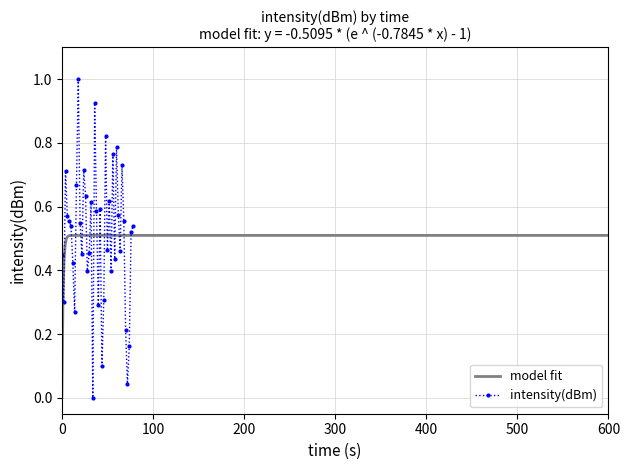

Count the number of categories in the chart.

40